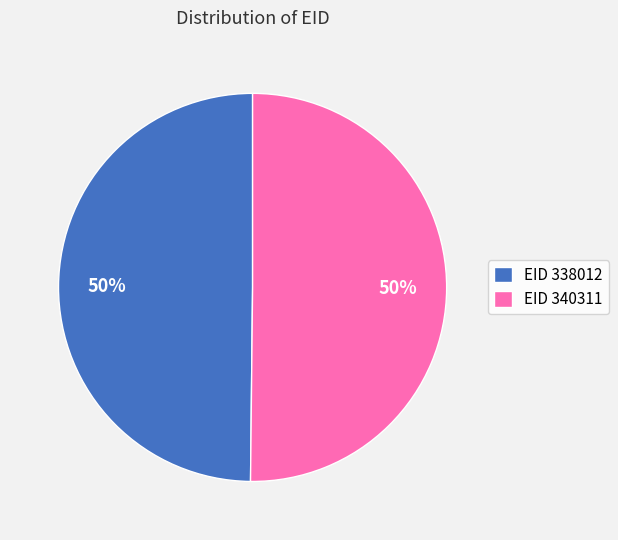

To the nearest percent, what portion does EID 340311 represent?

50%